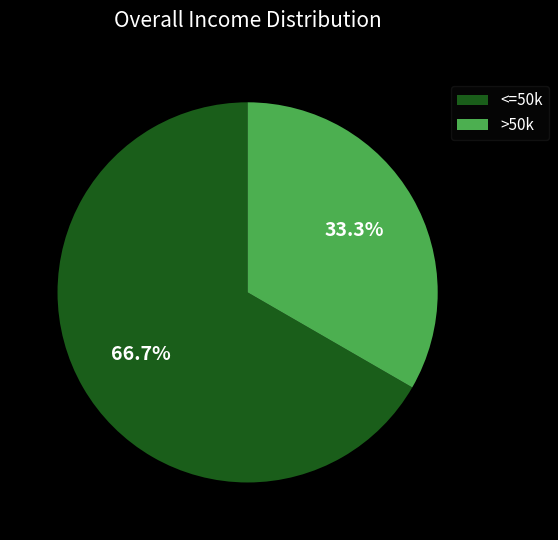

Which slice is the largest?

<=50k